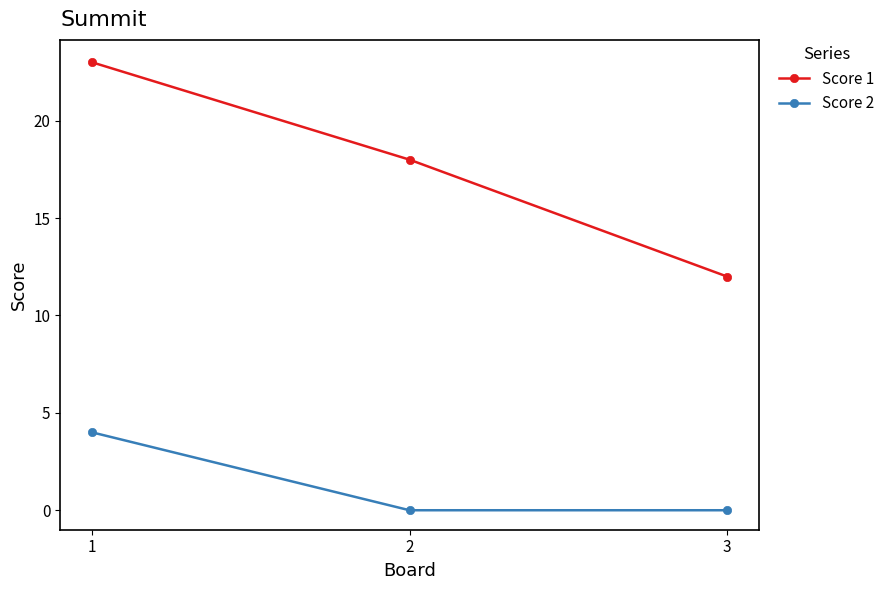

What is the difference between the highest and lowest values at 2?

18